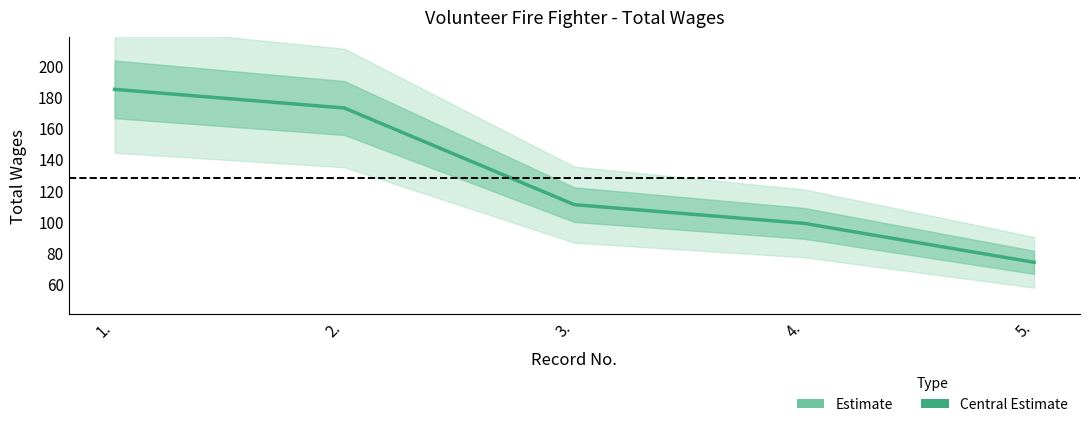

List the labels in order of value, largest first.

1., 2., 3., 4., 5.